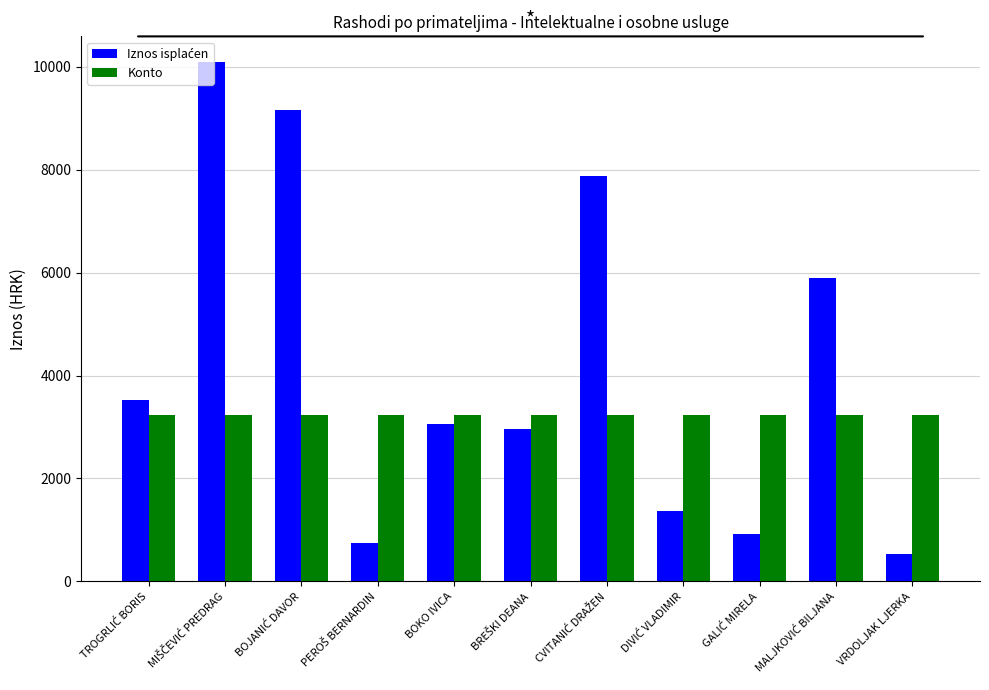

The value of Konto at BOKO IVICA is 3237.0. True or false?

True